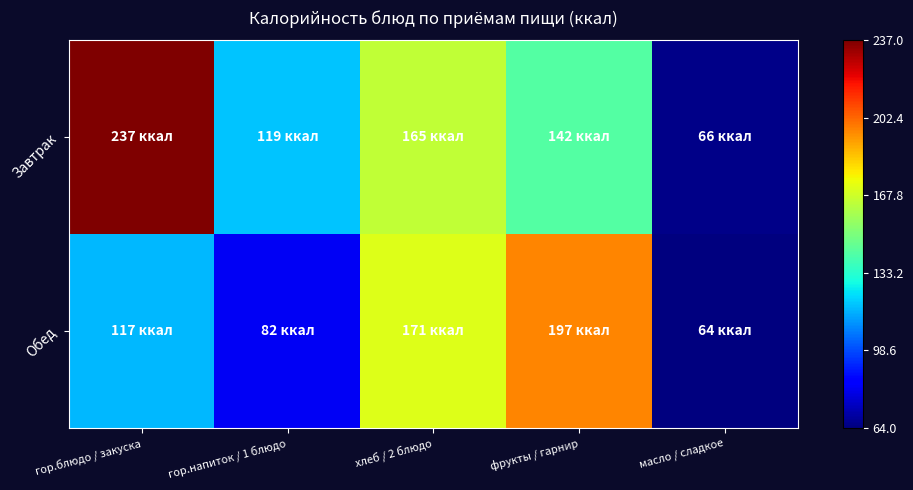

Reading left to right, list all the values displayed in this chart.

Завтрак: гор.блюдо / закуска=237	гор.напиток / 1 блюдо=119	хлеб / 2 блюдо=165	фрукты / гарнир=142	масло / сладкое=66
Обед: гор.блюдо / закуска=117	гор.напиток / 1 блюдо=82	хлеб / 2 блюдо=171	фрукты / гарнир=197	масло / сладкое=64